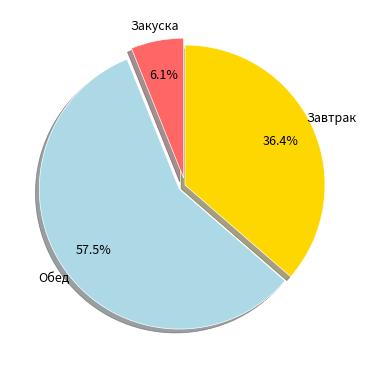

Does any single category account for the majority?

Yes